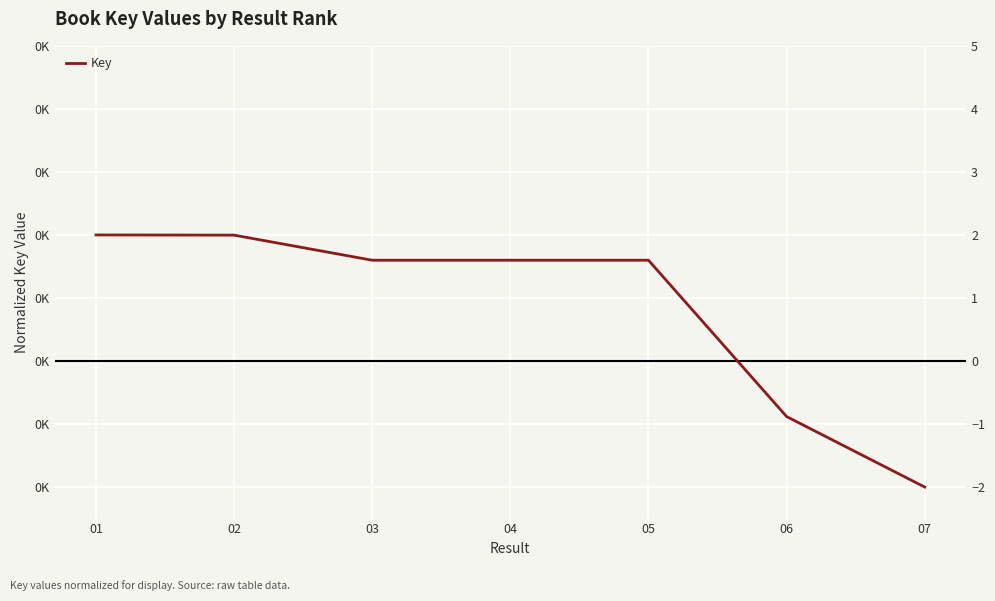

Where does the data first go above 1?

01